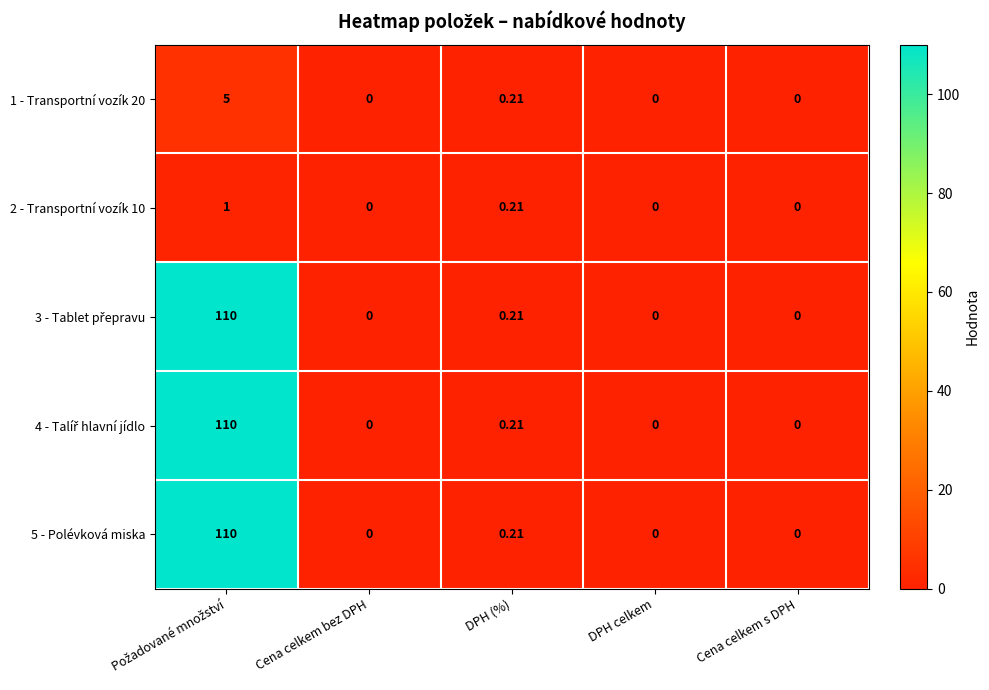

Where is 5 - Polévková miska nearest to the value 55?

DPH (%)